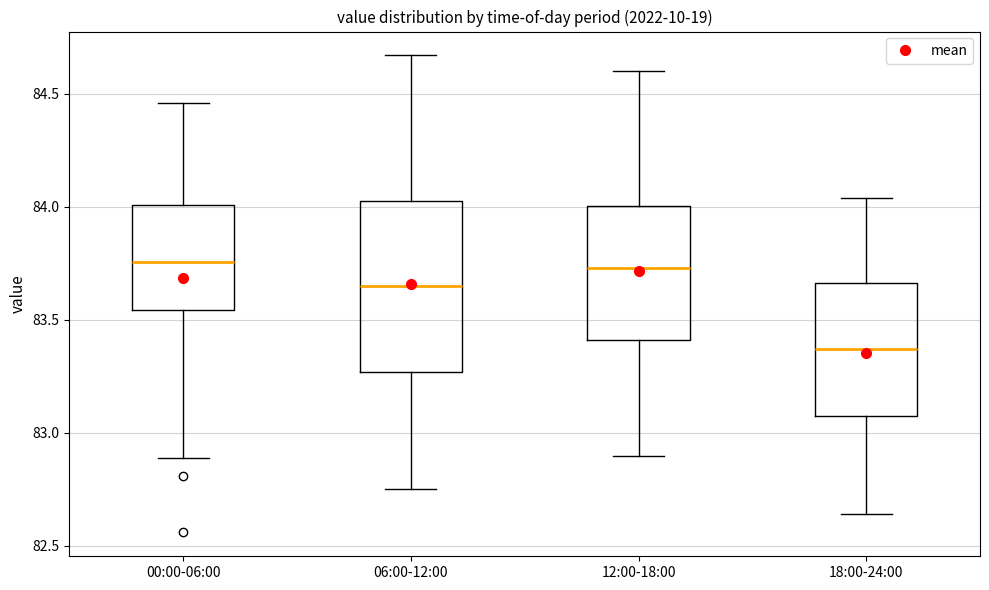

Comparing the boxes themselves (not the whiskers), which one is the tallest?

06:00-12:00